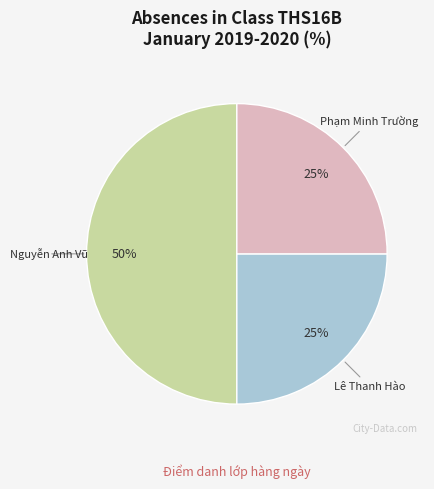

To the nearest percent, what is the average slice percentage?

33%